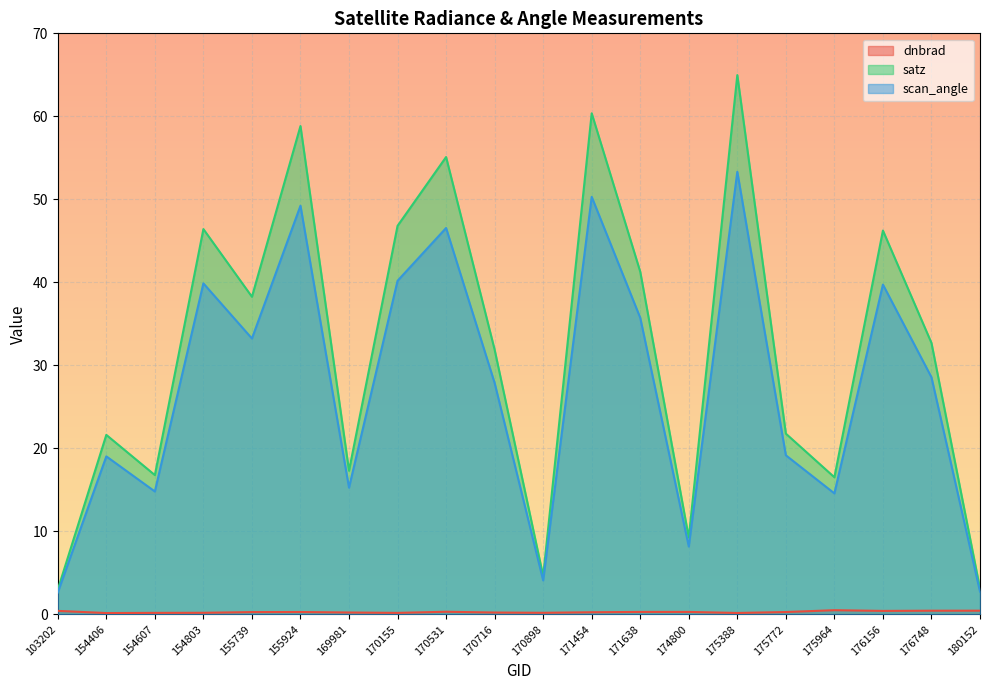

How many dnbrad values are between 0 and 1?

20